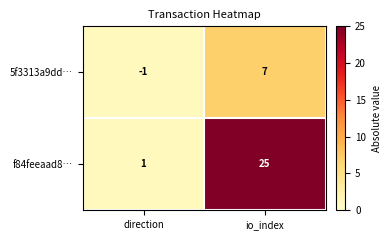

Which series has the widest spread of values?

f84feeaad8…